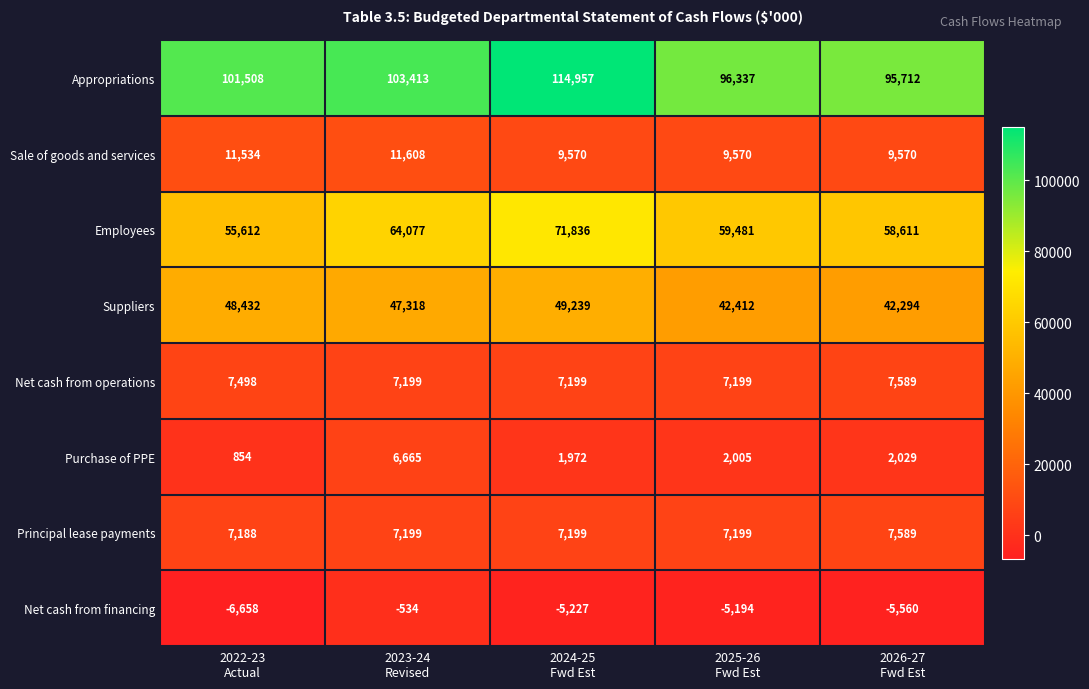

Which series has the largest total across all categories?

Appropriations